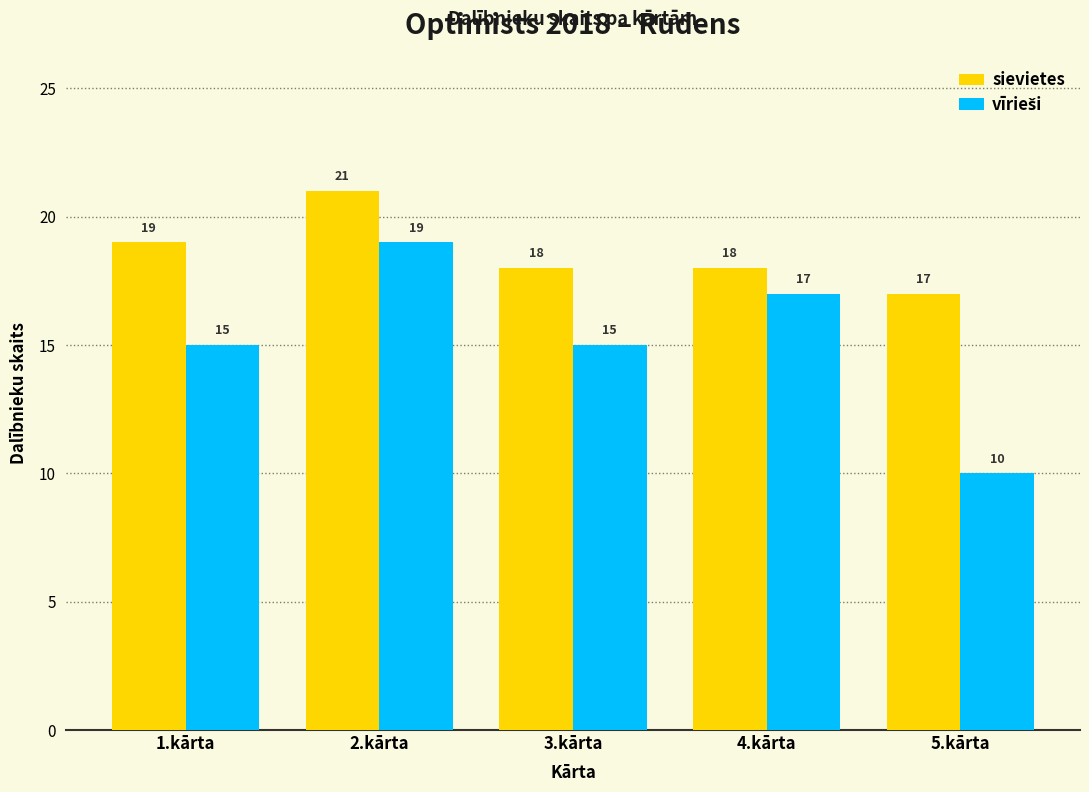

The sievietes series shows 12 at 4.kārta. True or false?

False